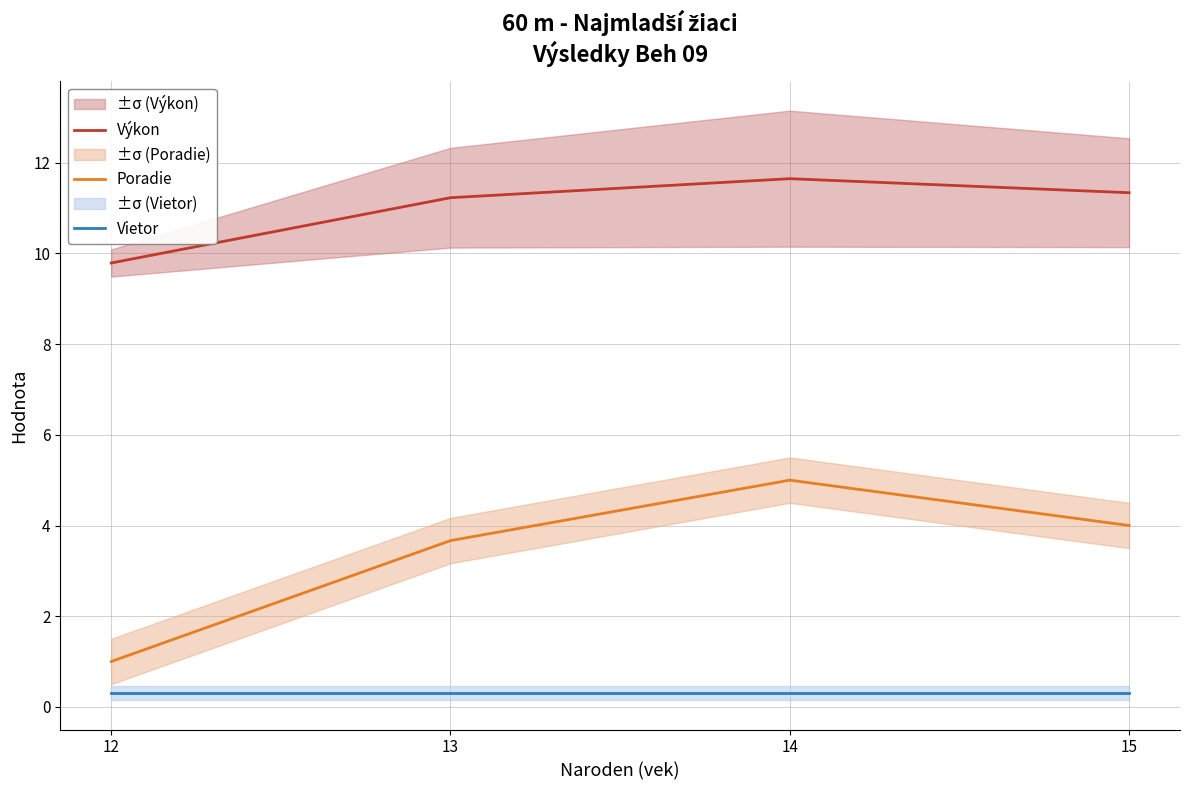

True or false: Poradie has a value of 1.7 at 13.

False